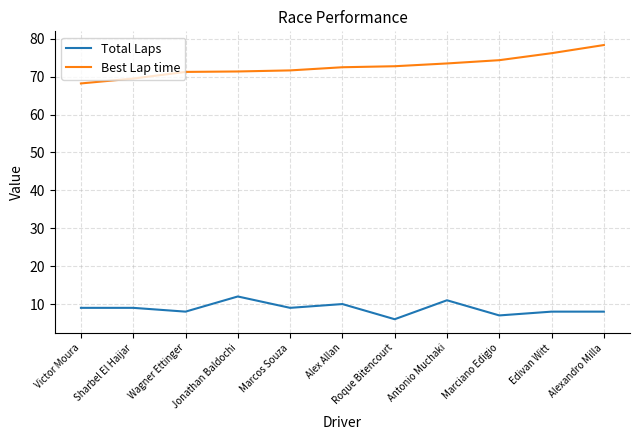

Rank the series at Sharbel El Haijar from lowest to highest value.

Total Laps, Best Lap time